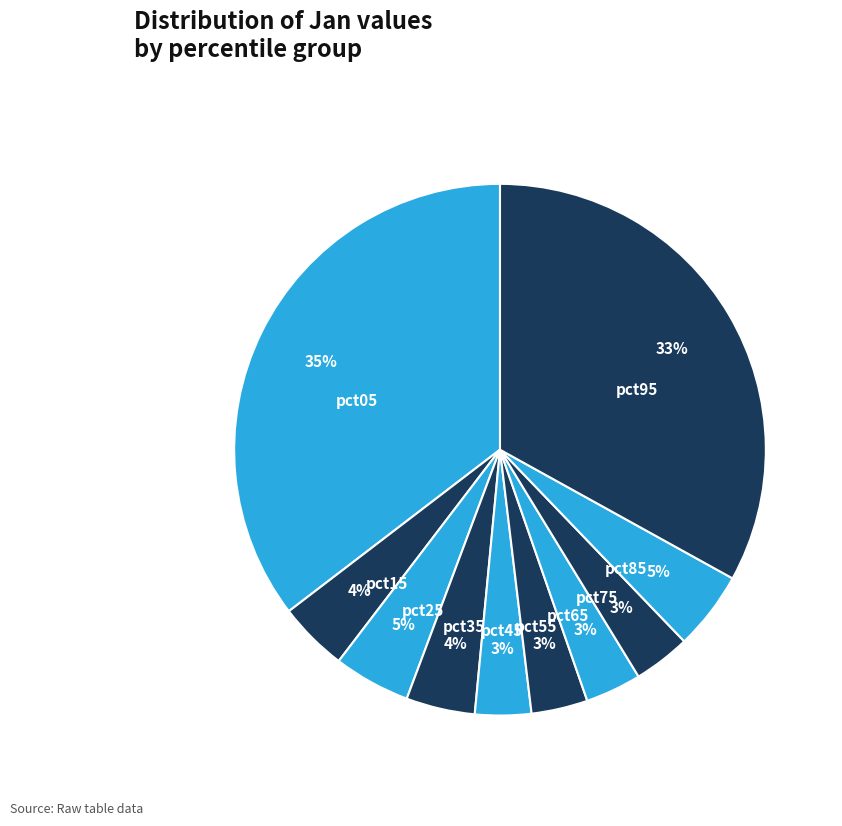

Is the sum of pct75 and pct05 greater than half?

No